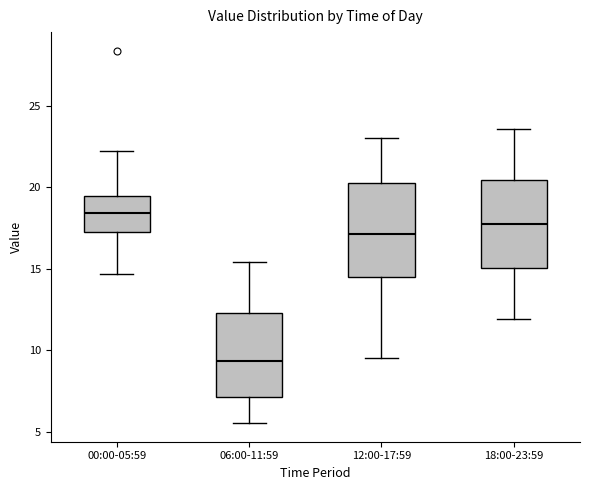

Reading left to right, read every box against the y-axis: the position of its median line, the range the box covers, and the ends of its whiskers. The values are not printed on the chart, so give them approximately, as read against the axis.

00:00-05:59: median 18.5, box 17.5 to 19.5, whiskers 14.5 to 22.0
06:00-11:59: median 9.5, box 7.0 to 12.5, whiskers 5.5 to 15.5
12:00-17:59: median 17.0, box 14.5 to 20.0, whiskers 9.5 to 23.0
18:00-23:59: median 17.5, box 15.0 to 20.5, whiskers 12.0 to 23.5